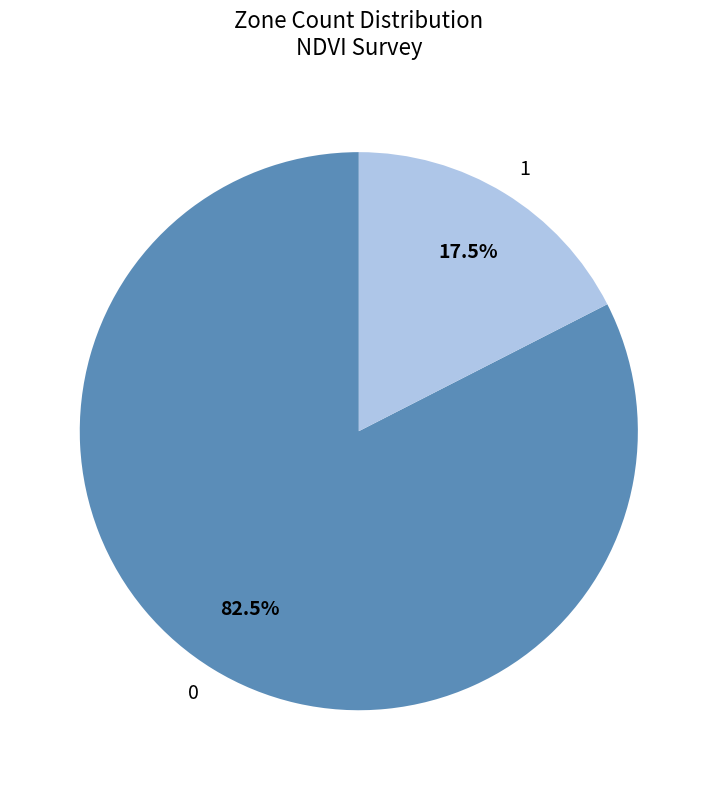

What percentage is NOT represented by 0?

17.5%